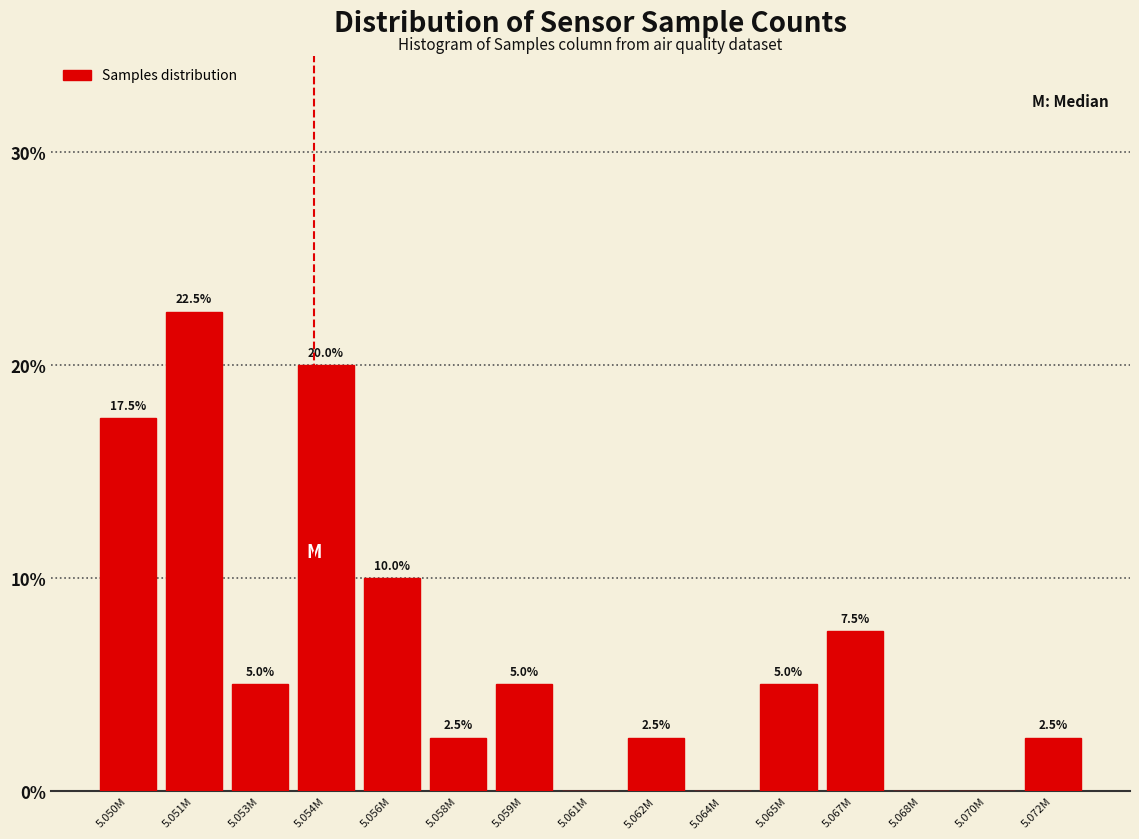

Reading left to right, extract all data points from this chart.

5.050M=17.5	5.051M=22.5	5.053M=5.0	5.054M=20.0	5.056M=10.0	5.058M=2.5	5.059M=5.0	5.061M=0.0	5.062M=2.5	5.064M=0.0	5.065M=5.0	5.067M=7.5	5.068M=0.0	5.070M=0.0	5.072M=2.5